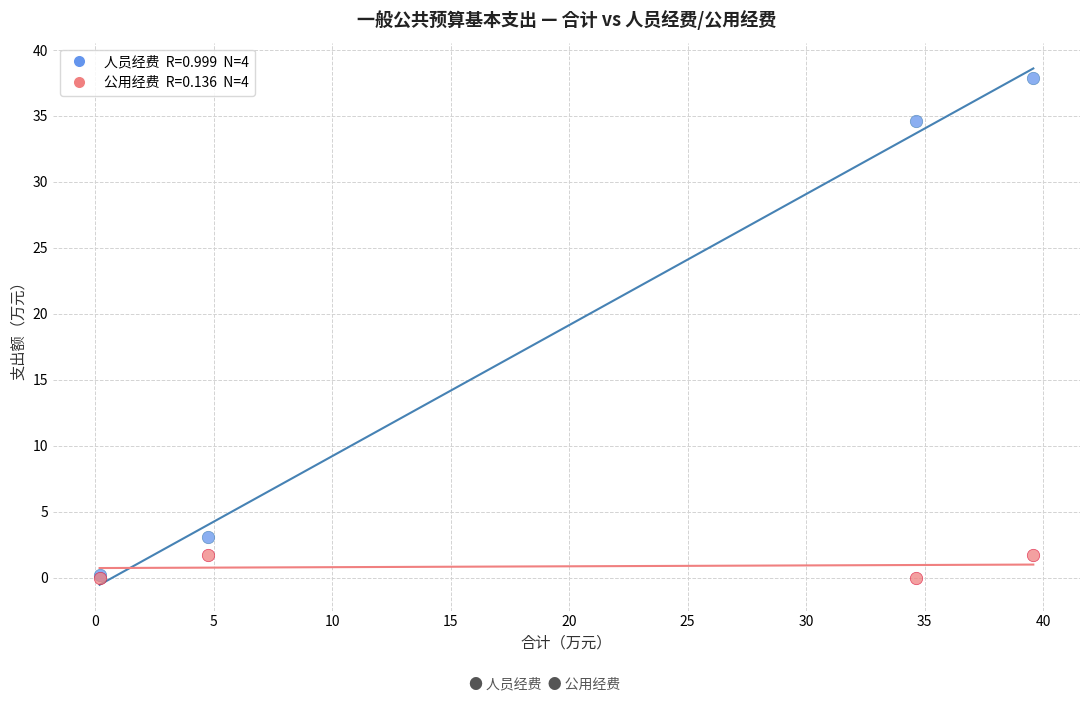

Across all series, what Y value is closest to 18?

3.1